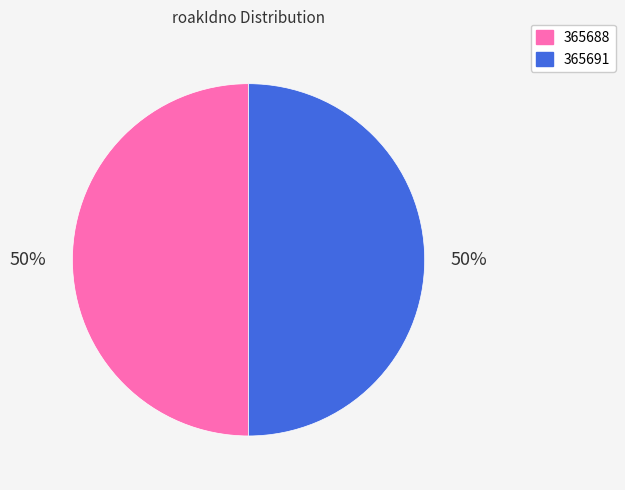

What percentage is the 365688 slice, to the nearest percent?

50%